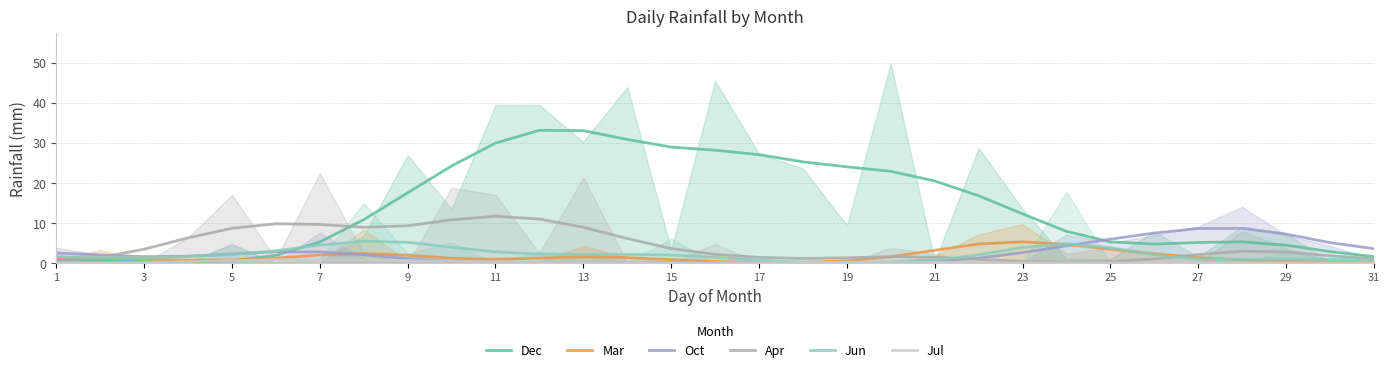

How many data points does each series have?

31